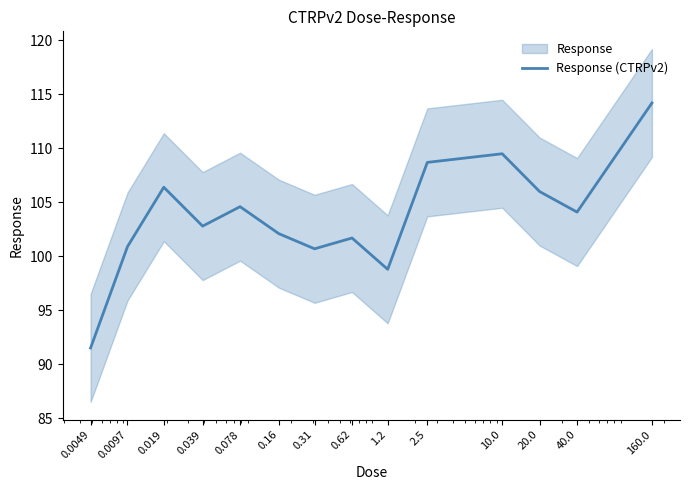

Which label corresponds to the largest value in the chart?

160.0